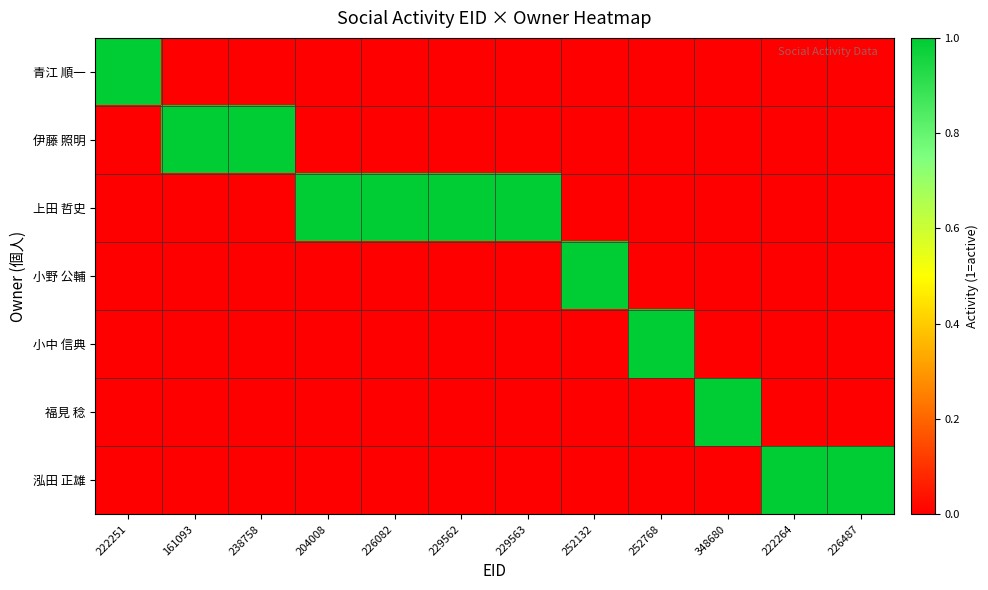

List the series in order of their peak value, highest first.

青江 順一, 伊藤 照明, 上田 哲史, 小野 公輔, 小中 信典, 福見 稔, 泓田 正雄